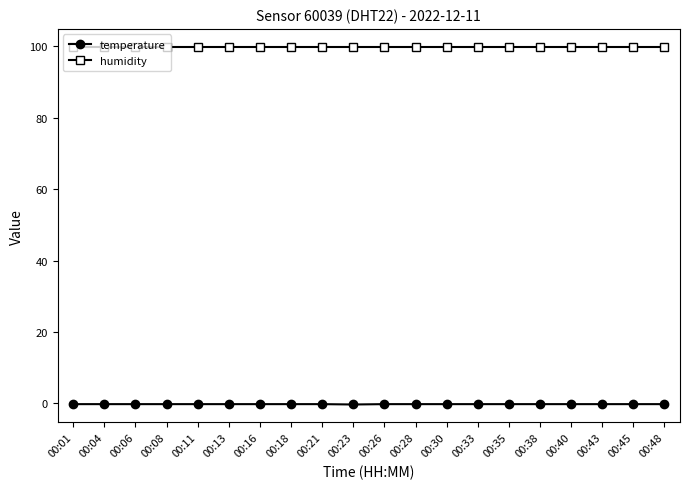

Is the value of humidity at 00:38 greater than the value of temperature at 00:16?

Yes